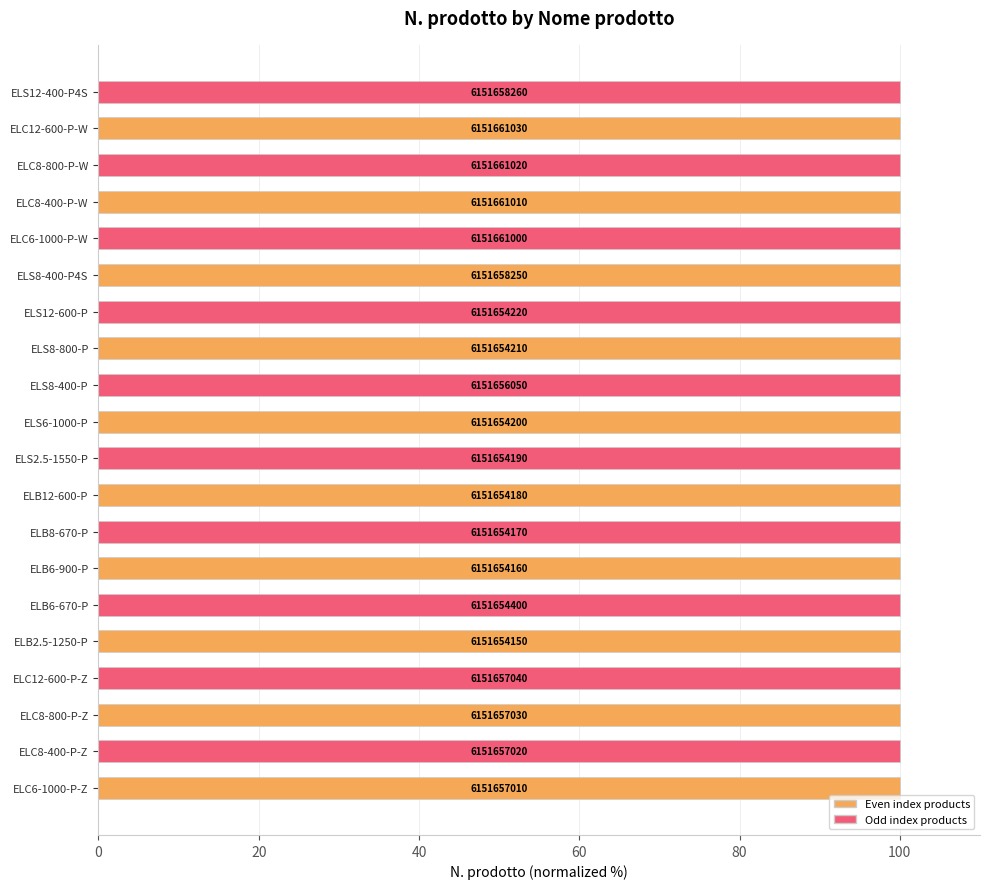

How many bars are there in total?

20